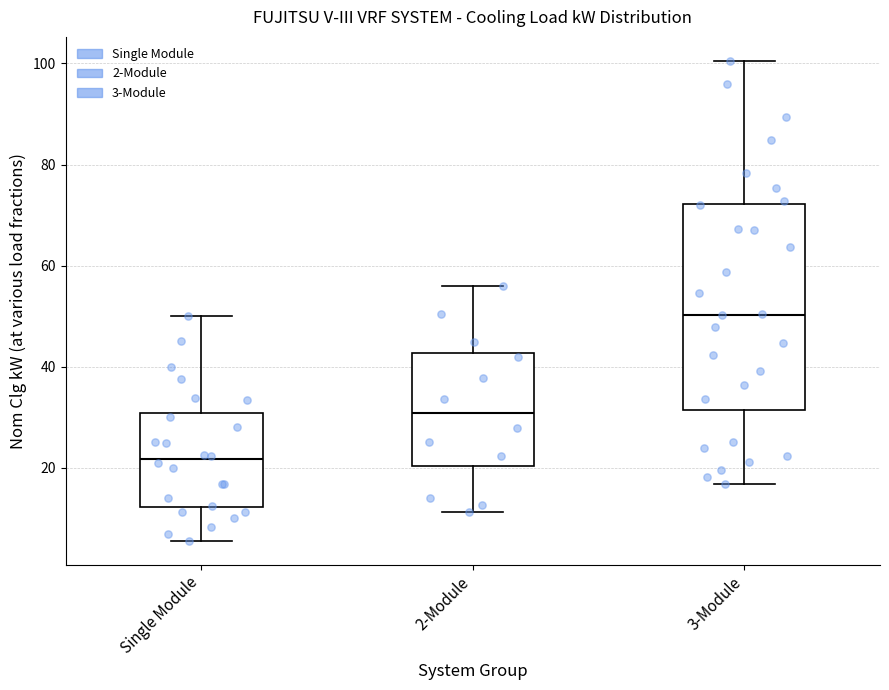

Which box's median line is the lowest?

Single Module